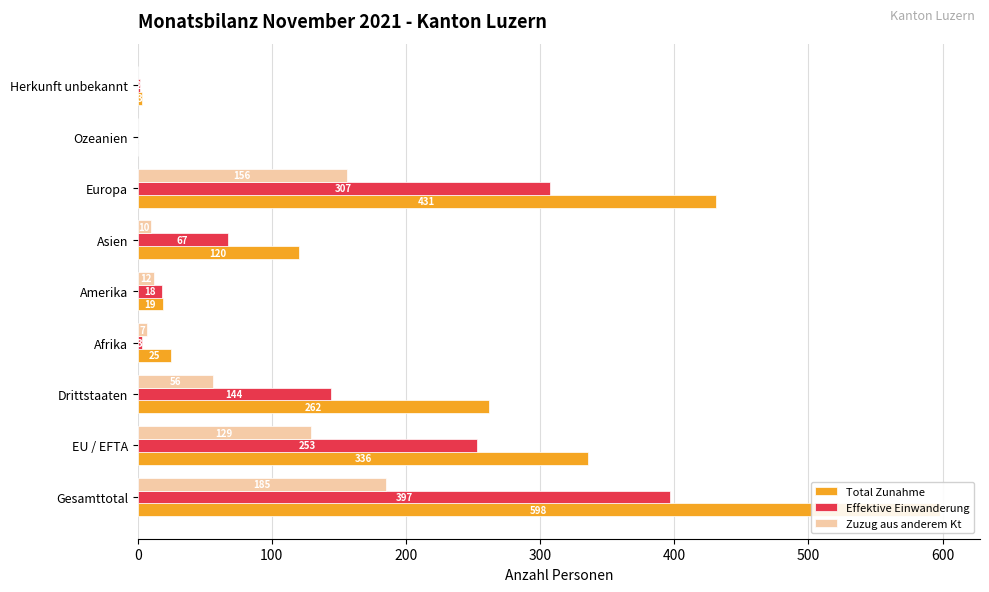

List the series in order of their peak value, lowest first.

Zuzug aus anderem Kt, Effektive Einwanderung, Total Zunahme